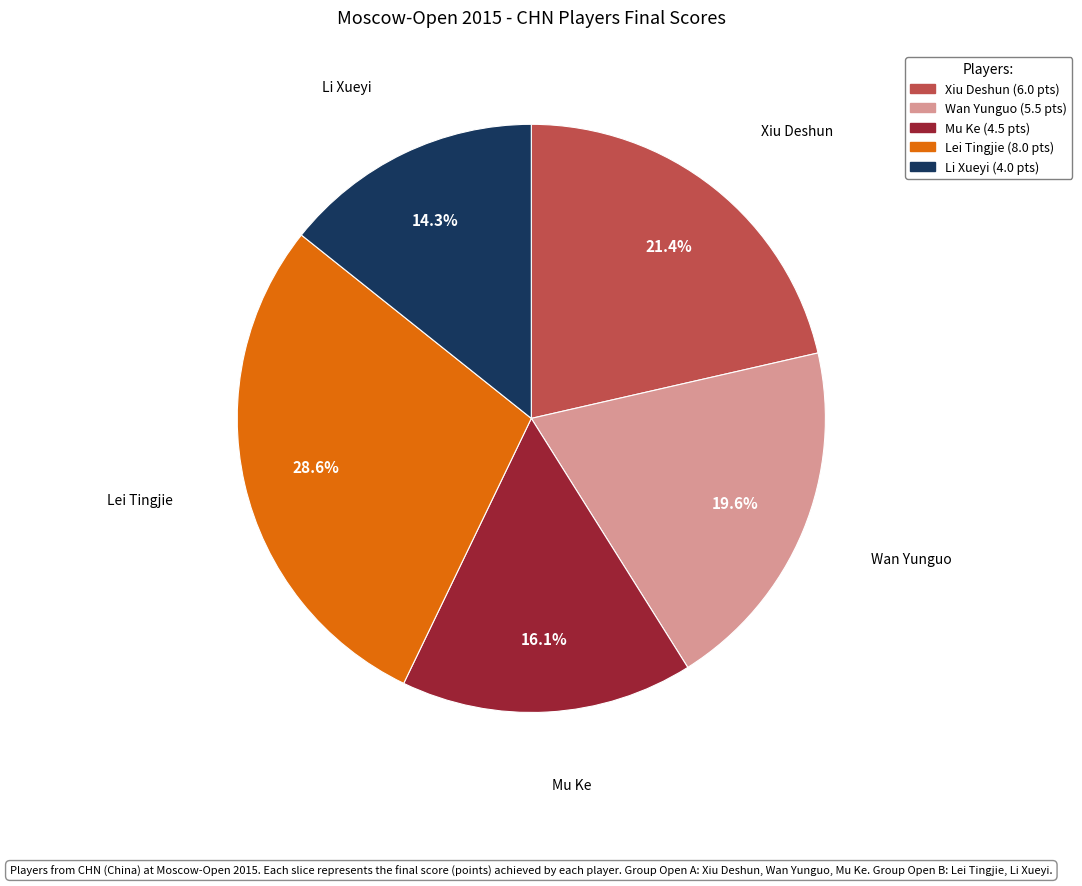

To the nearest percent, what is the combined percentage of Wan Yunguo and Xiu Deshun?

41%